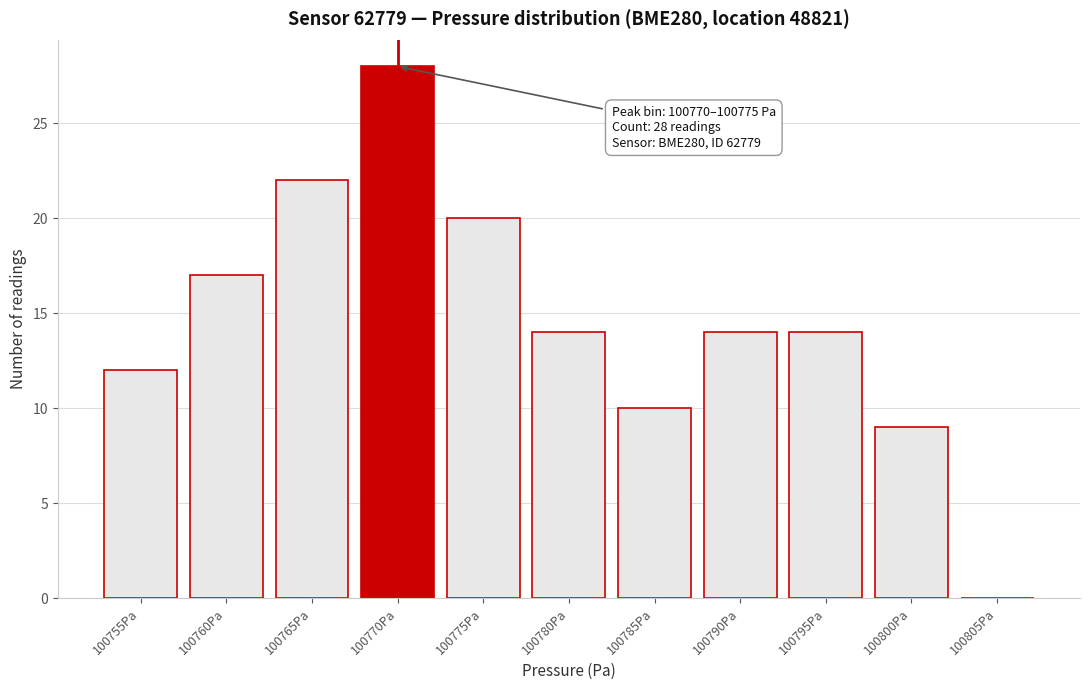

Reading right to left, extract all data points from this chart.

100805Pa=0	100800Pa=9	100795Pa=14	100790Pa=14	100785Pa=10	100780Pa=14	100775Pa=20	100770Pa=28	100765Pa=22	100760Pa=17	100755Pa=12